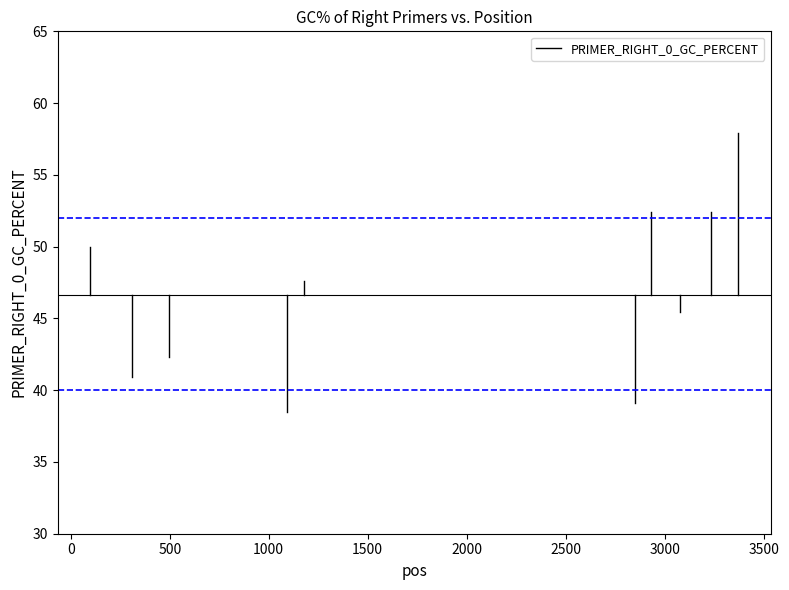

True or false: the data shows 60.7 at −500.

False